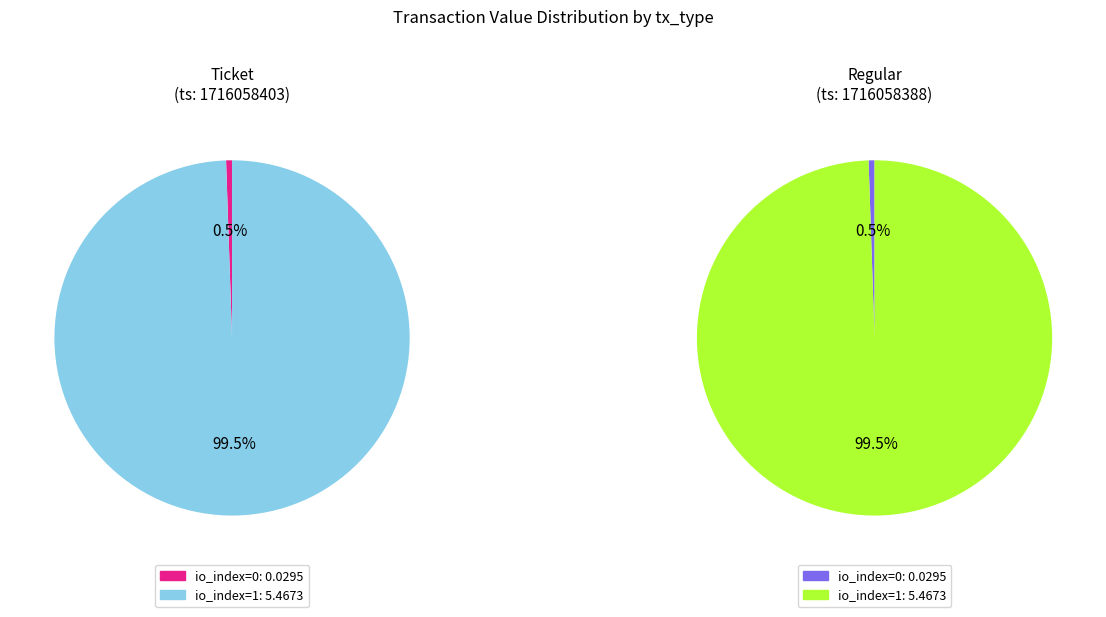

To the nearest percent, what is the difference between the largest and smallest slice percentages?

99%